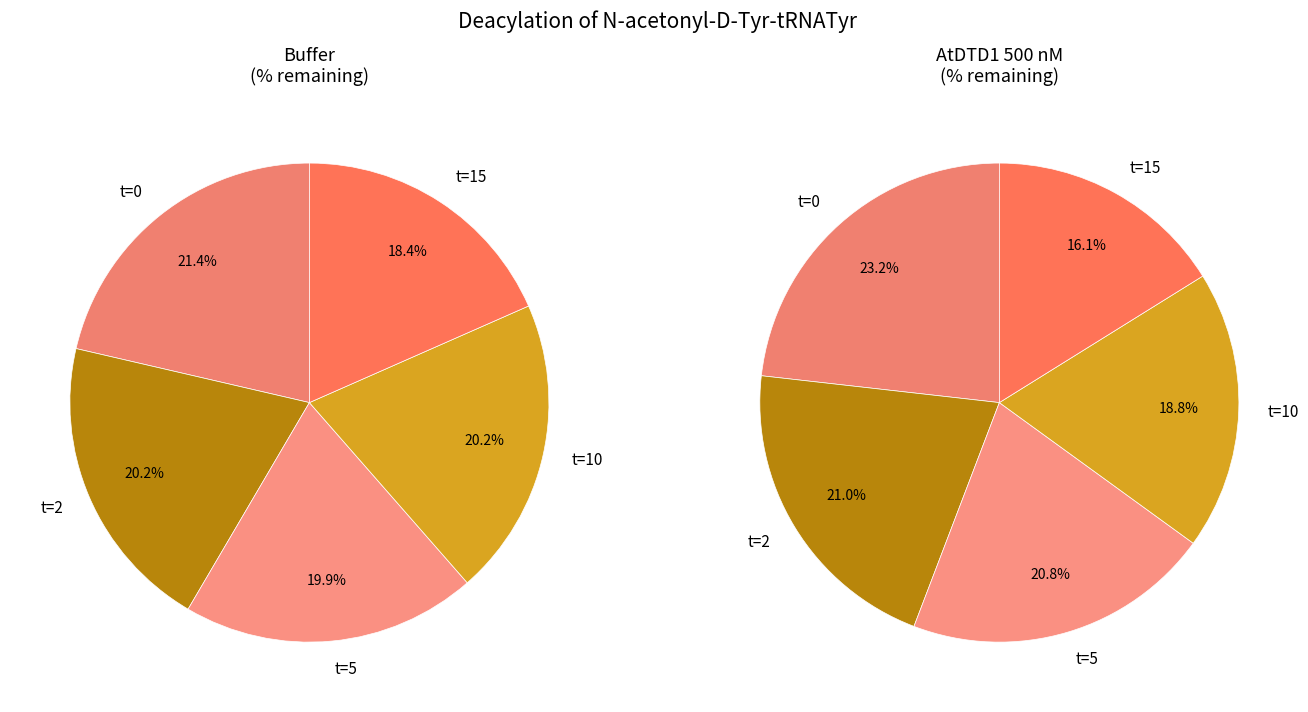

How many segments does this pie chart have?

5